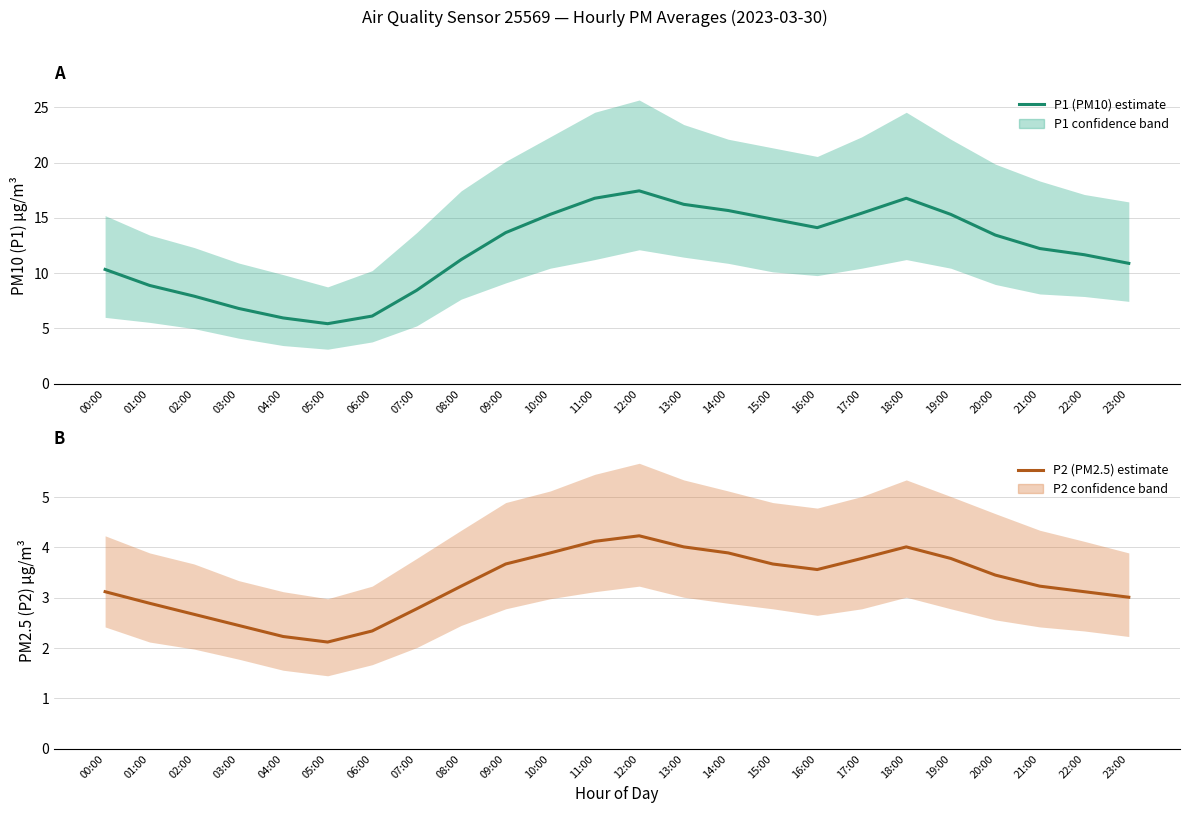

Which series has the largest total across all categories?

P1 (PM10)